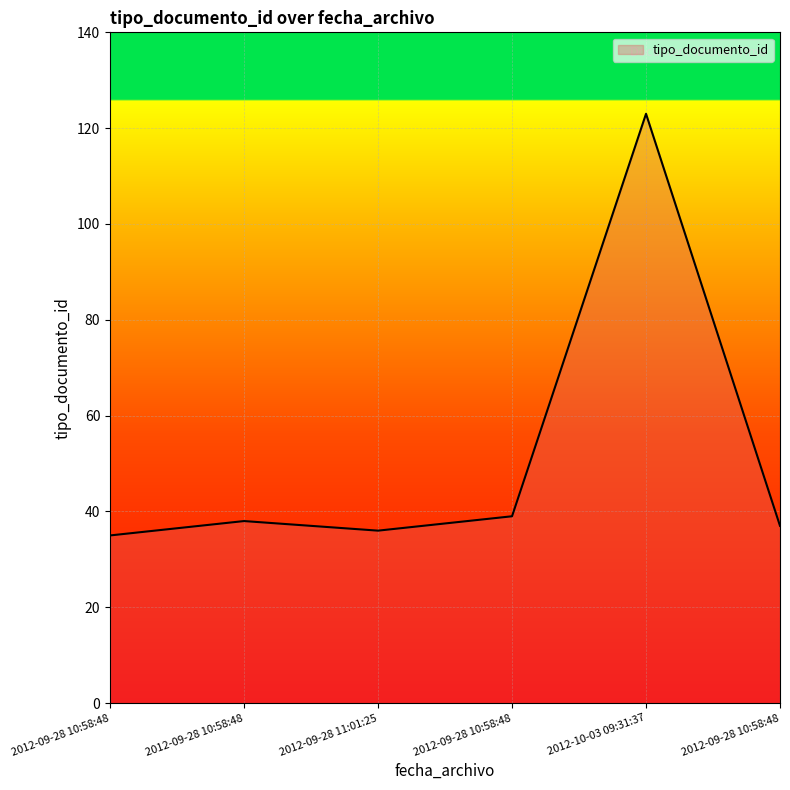

Between 2012-10-03 09:31:37 and 2012-09-28 10:58:48, which is larger?

2012-10-03 09:31:37